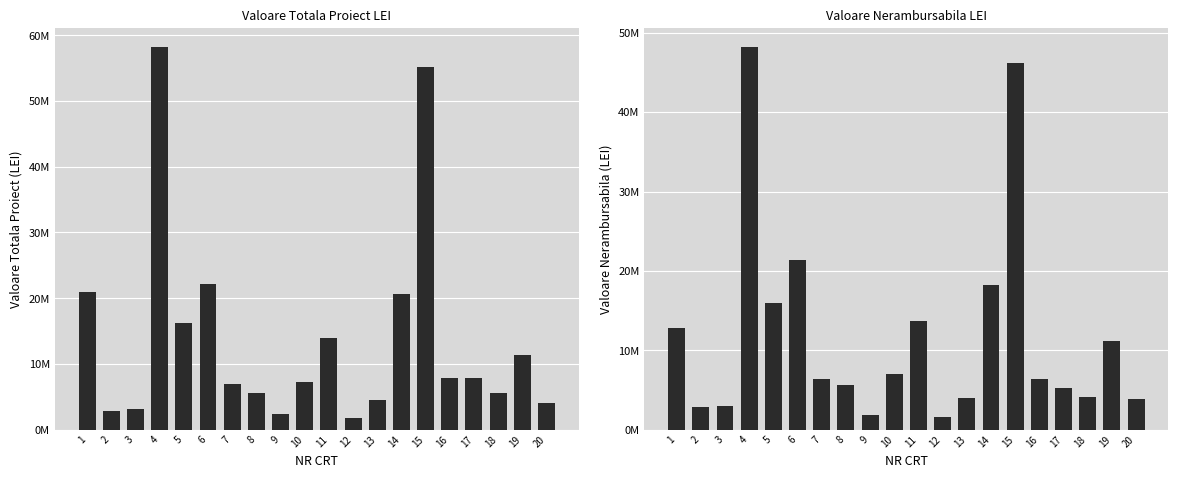

The VALOARE NERAMBURSABILA LEI series shows 8362293.0 at 14. True or false?

False